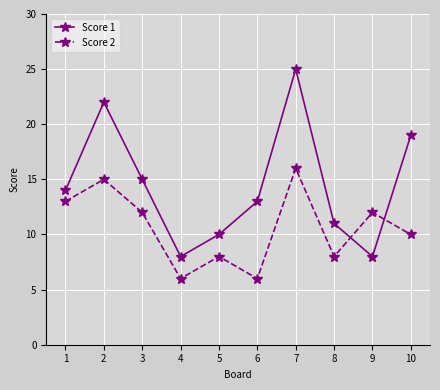

Which series has the widest spread of values?

Score 1